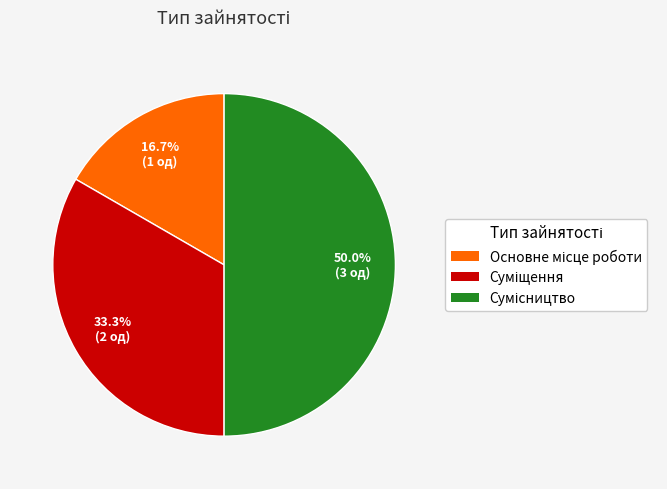

True or false: Сумісництво accounts for 35% of the total.

False